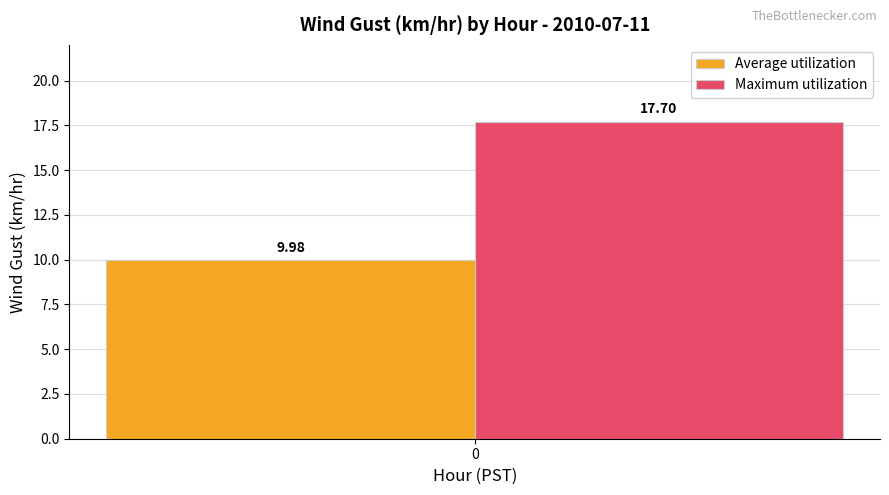

Count the number of data series in this chart.

2